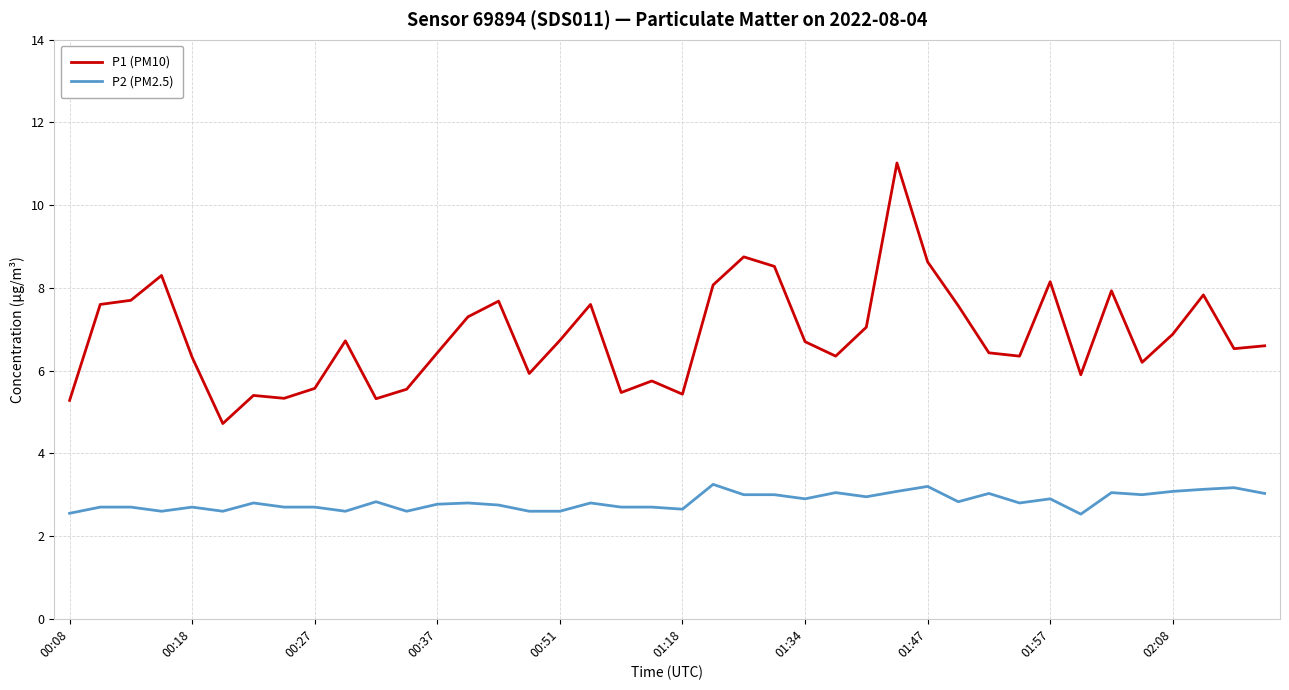

List the series in order of their peak value, lowest first.

P2 (PM2.5), P1 (PM10)